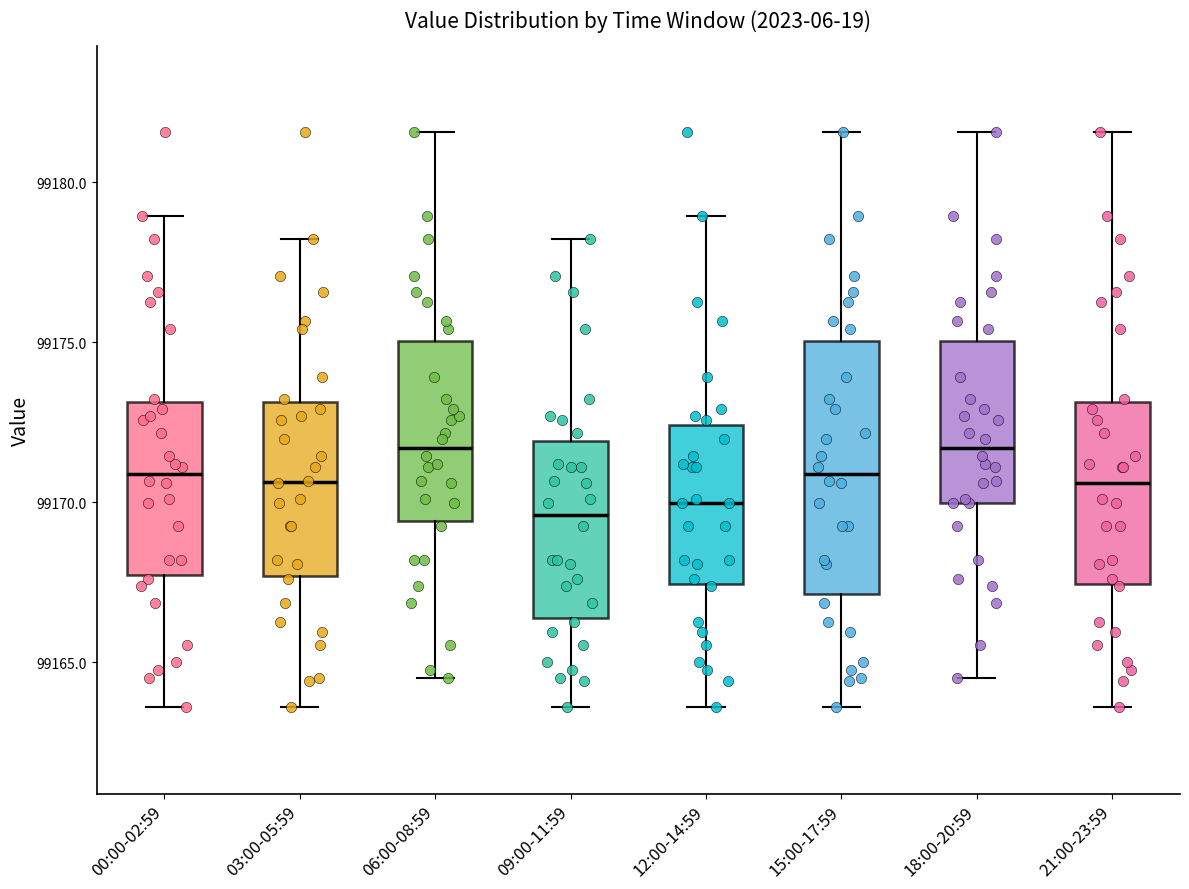

Reading left to right, transcribe this box plot: for each box, give where its median line is, the range the box spans, and where its two whiskers end, as read against the y-axis. The values are not printed on the chart, so give them approximately, as read against the axis.

00:00-02:59: median 99171.0, box 99167.5 to 99173.0, whiskers 99163.5 to 99179.0
03:00-05:59: median 99170.5, box 99167.5 to 99173.0, whiskers 99163.5 to 99178.0
06:00-08:59: median 99171.5, box 99169.5 to 99175.0, whiskers 99164.5 to 99181.5
09:00-11:59: median 99169.5, box 99166.5 to 99172.0, whiskers 99163.5 to 99178.0
12:00-14:59: median 99170.0, box 99167.5 to 99172.5, whiskers 99163.5 to 99179.0
15:00-17:59: median 99171.0, box 99167.0 to 99175.0, whiskers 99163.5 to 99181.5
18:00-20:59: median 99171.5, box 99170.0 to 99175.0, whiskers 99164.5 to 99181.5
21:00-23:59: median 99170.5, box 99167.5 to 99173.0, whiskers 99163.5 to 99181.5